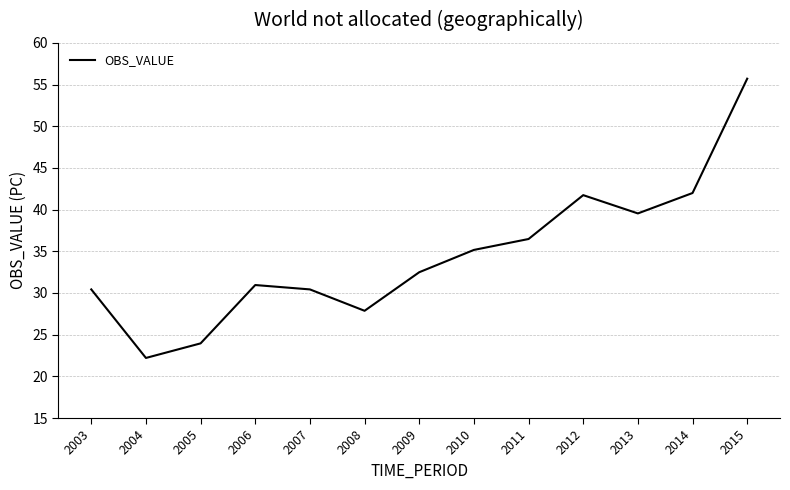

What is the sum of all values?

448.9